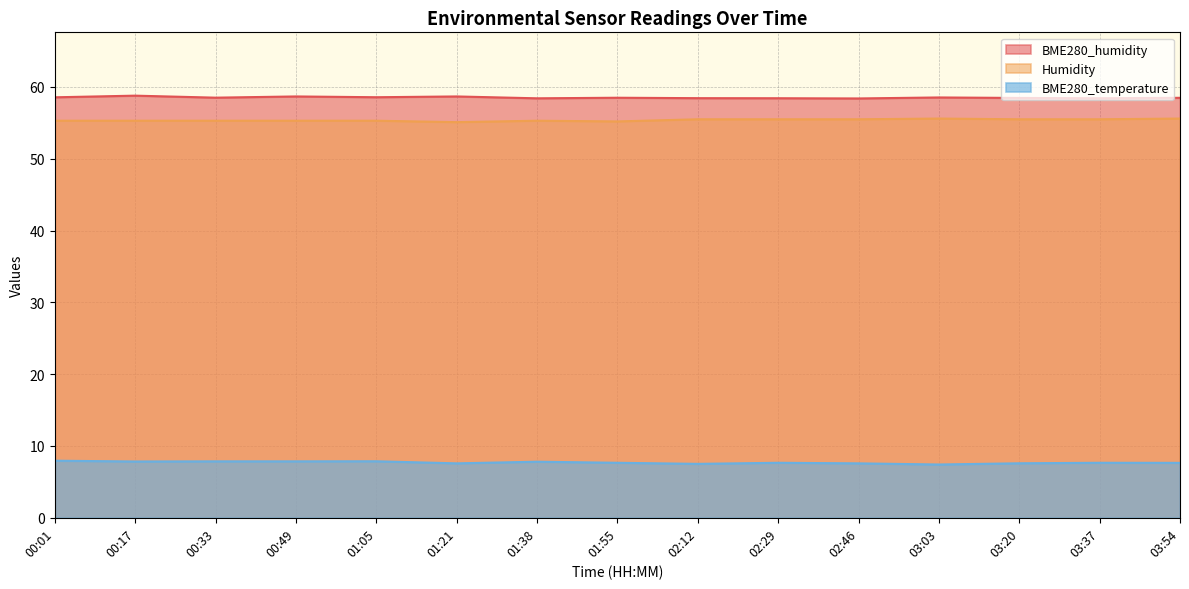

What are all the series names shown in the legend?

BME280_humidity, Humidity, BME280_temperature